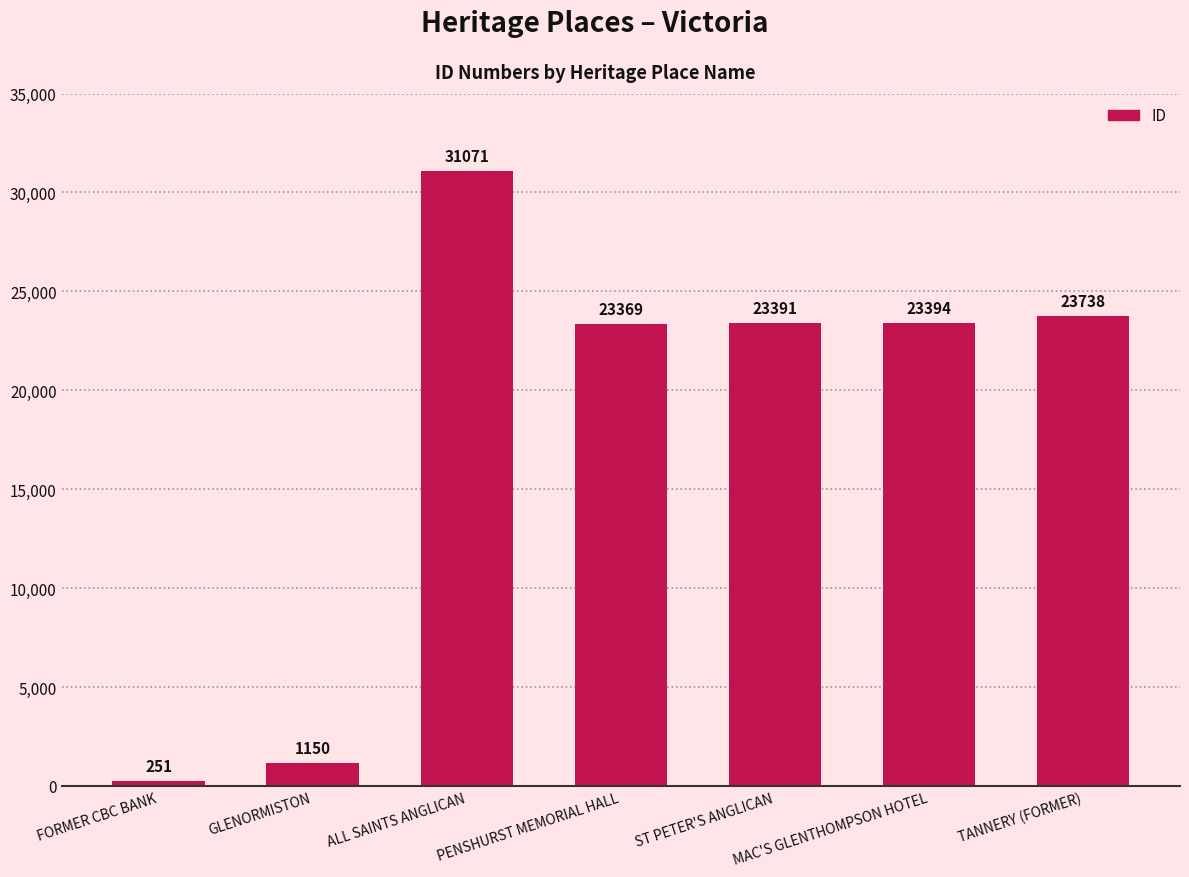

What position from the left is ST PETER'S ANGLICAN?

5